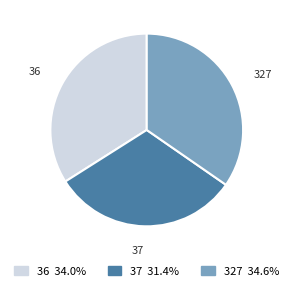

Which category has the biggest portion of the pie?

327